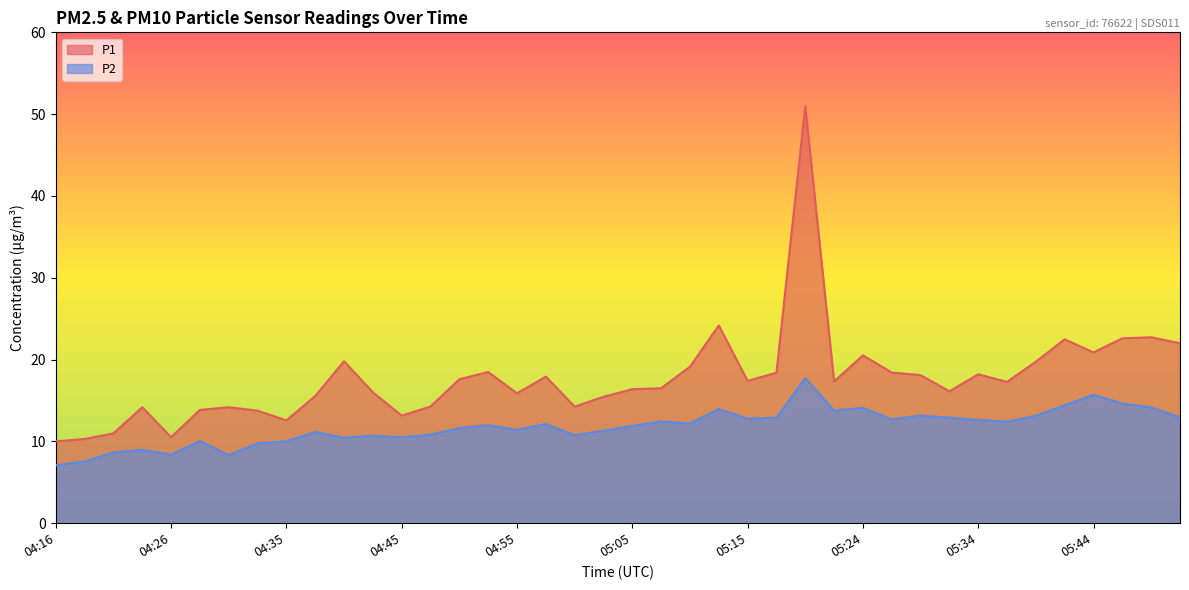

At which category is the sum across all series the highest?

05:19